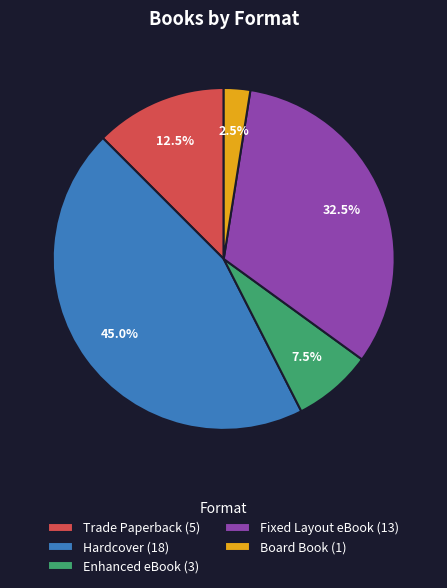

Is there a majority slice in this chart?

No